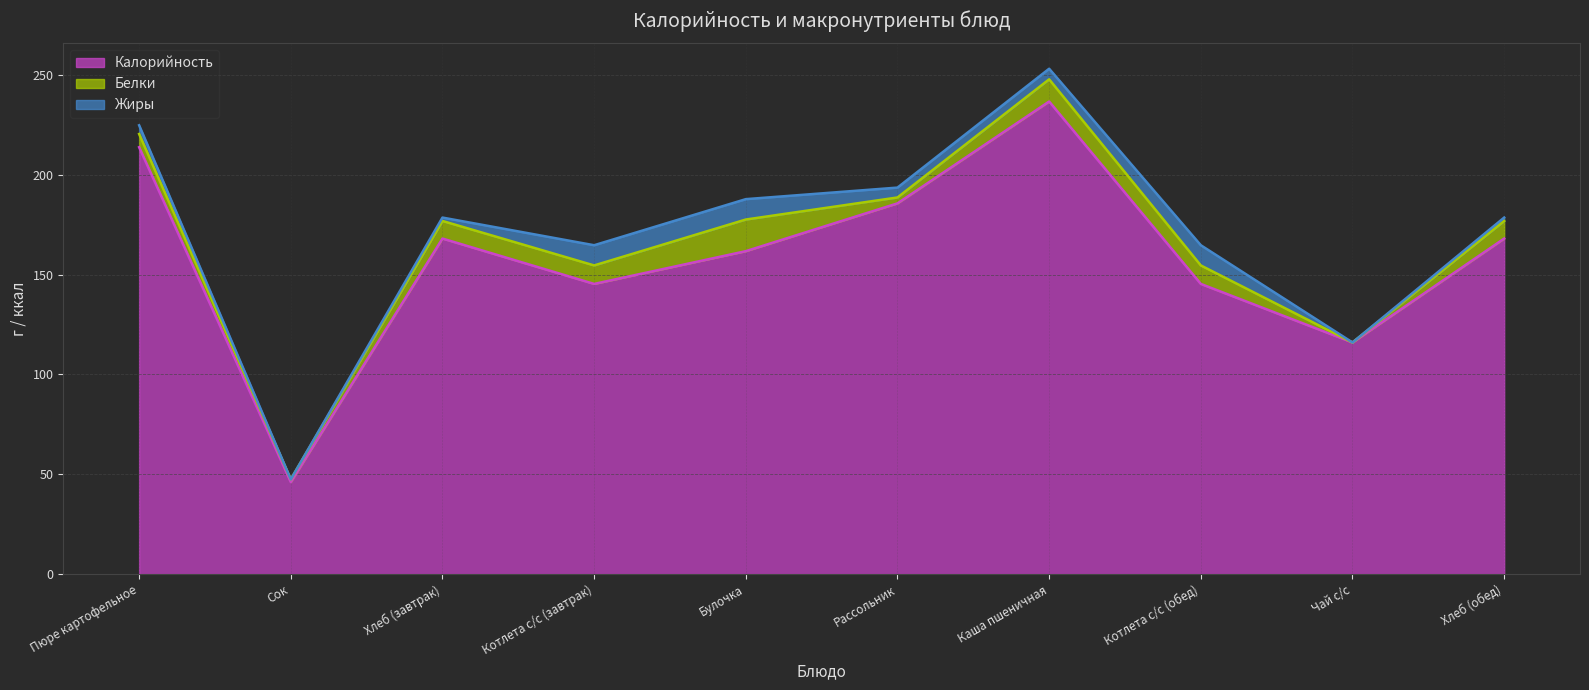

Which series has the largest range (max minus min)?

Калорийность